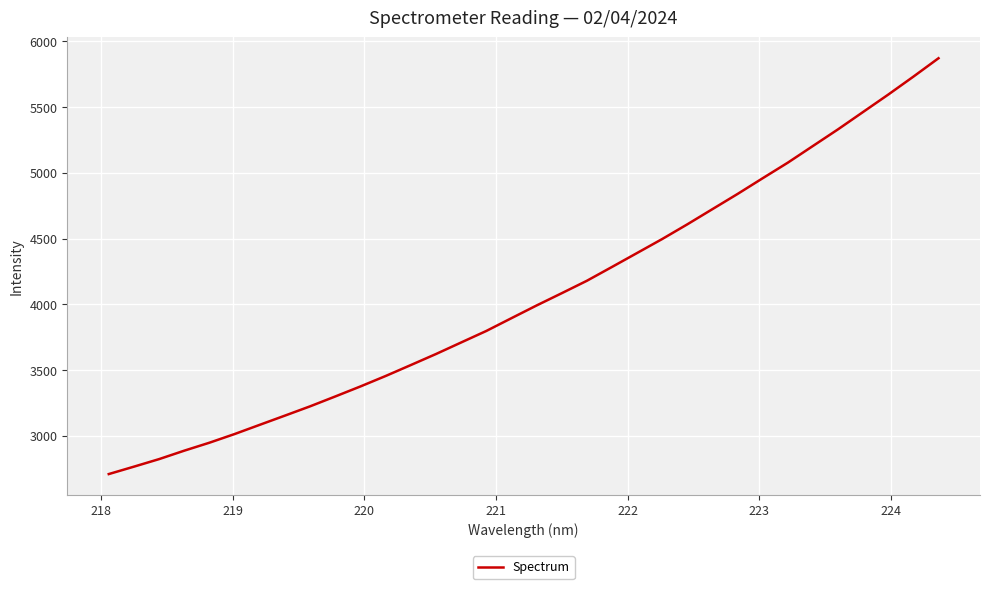

What is the smallest value displayed?

2708.7